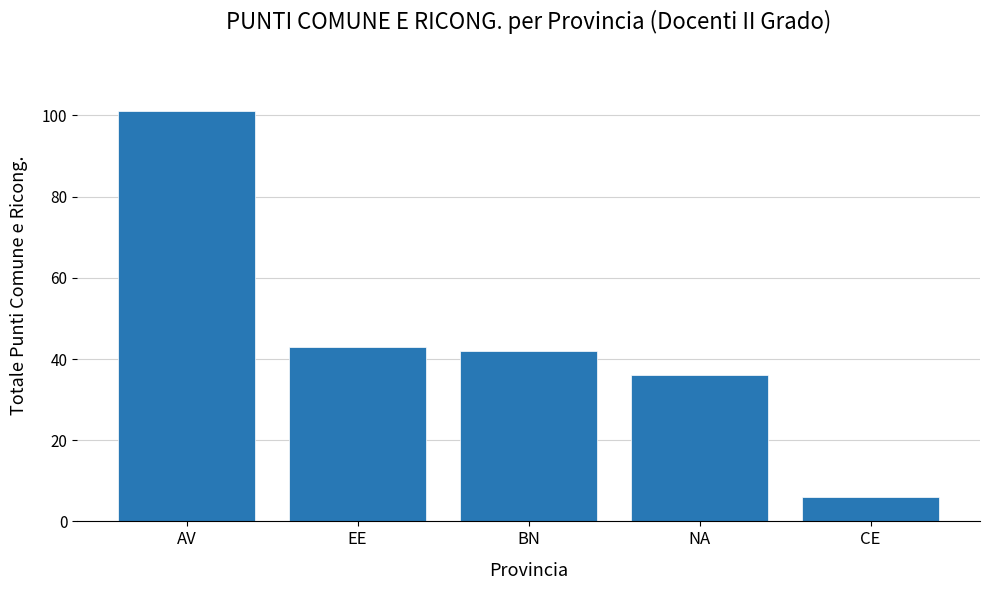

List the labels in order of value, smallest first.

CE, NA, BN, EE, AV